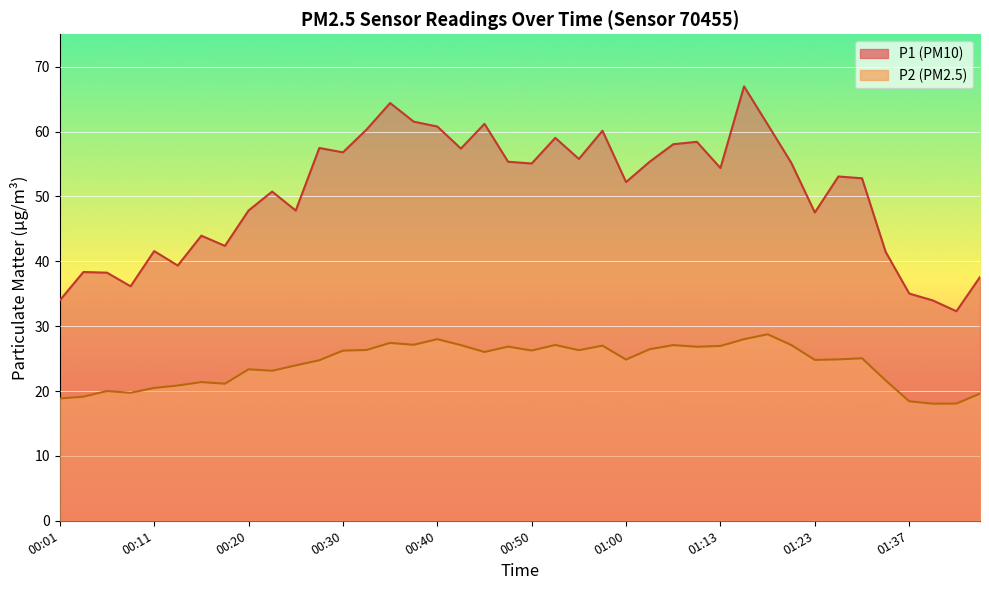

List the labels in order of P2 value, largest first.

01:18, 00:40, 01:16, 00:35, 00:38, 00:52, 01:21, 00:42, 01:05, 00:57, 01:13, 00:47, 01:10, 01:02, 00:33, 00:55, 00:50, 00:30, 00:45, 01:29, 01:26, 01:00, 01:23, 00:28, 00:25, 00:20, 00:23, 01:32, 00:15, 00:18, 00:13, 00:11, 00:06, 00:08, 01:48, 00:03, 00:01, 01:37, 01:45, 01:43